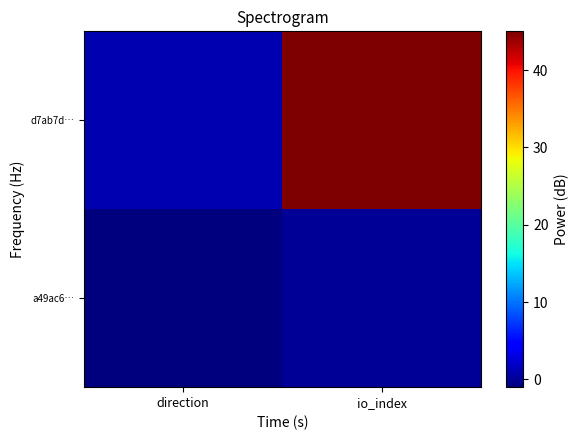

Reading left to right, transcribe all the data shown in this chart.

a49ac6…: direction=-1	io_index=0
d7ab7d…: direction=1	io_index=45